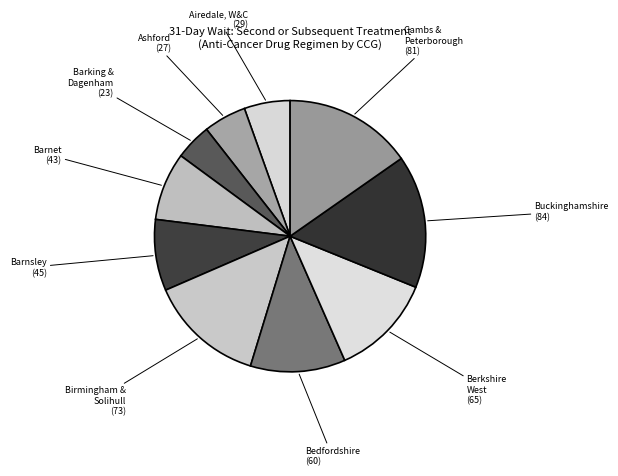

Count the number of slices in the pie.

10